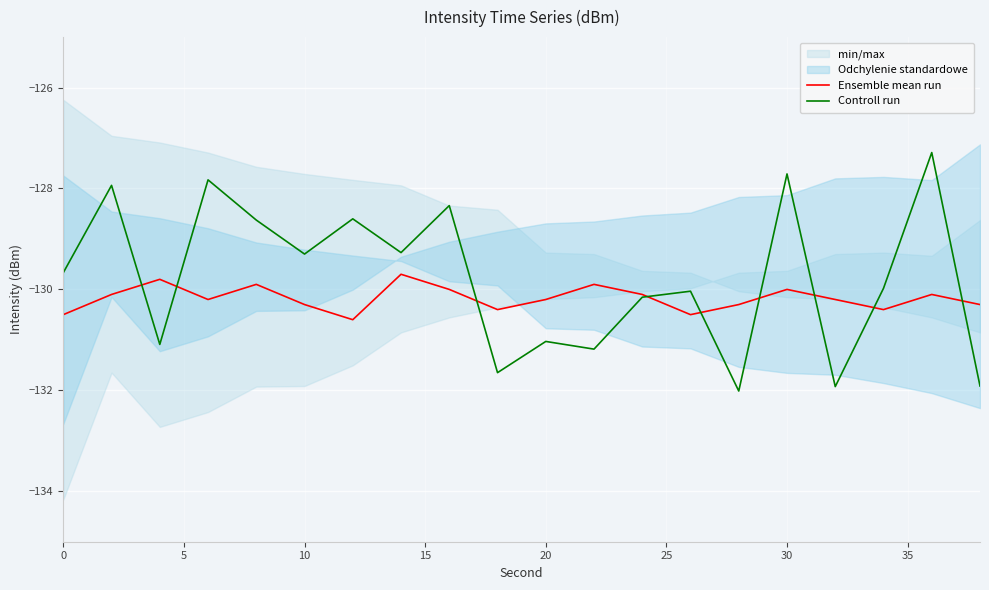

Is it true that Ensemble mean run equals -130.3 at 10?

True